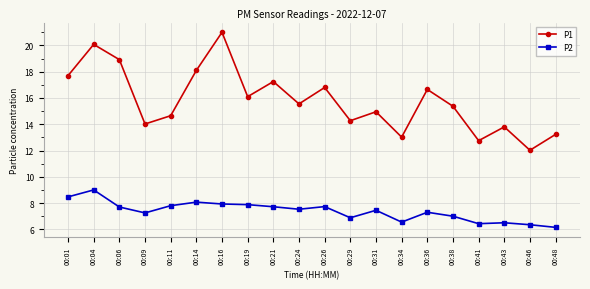

What is the value of the P1 point at the 14th from the left?

13.0